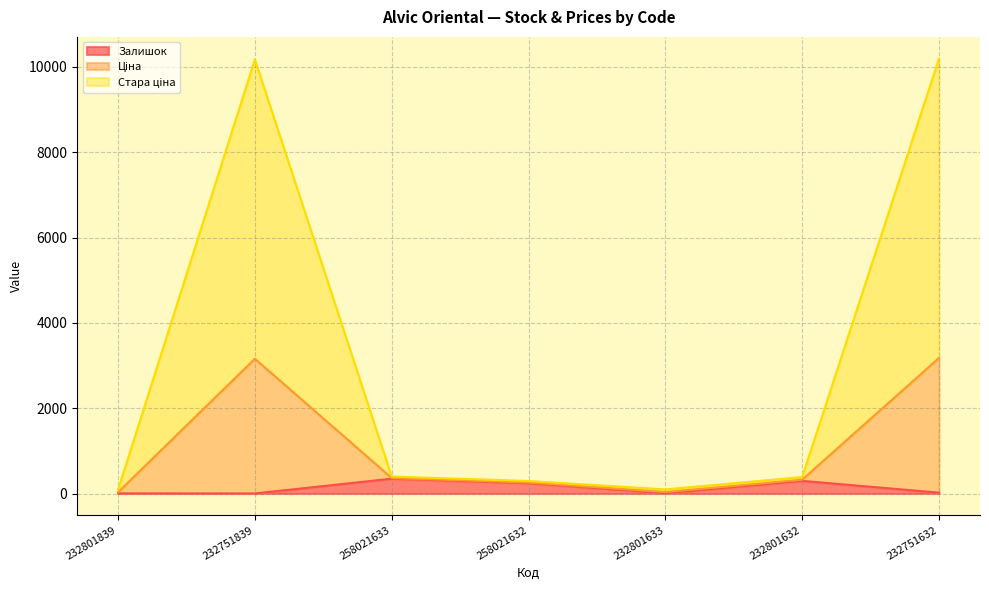

Does the chart display data point markers on the line(s)?

No